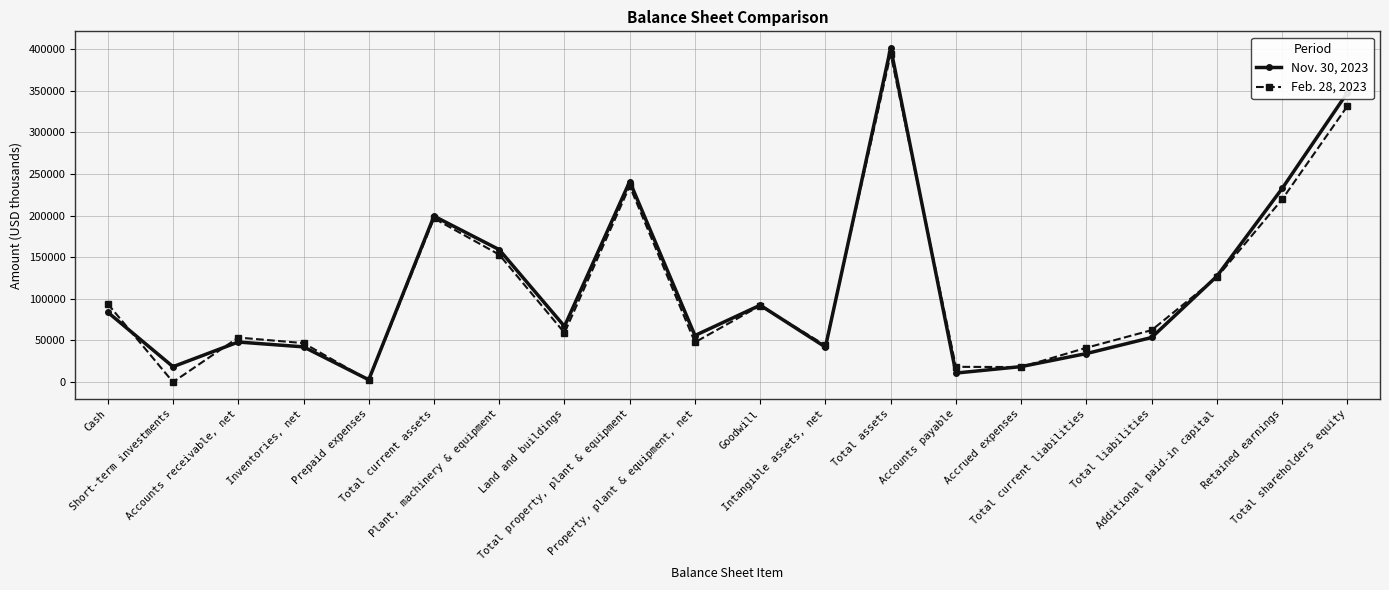

True or false: Feb. 28, 2023 and Nov. 30, 2023 intersect in this chart.

True